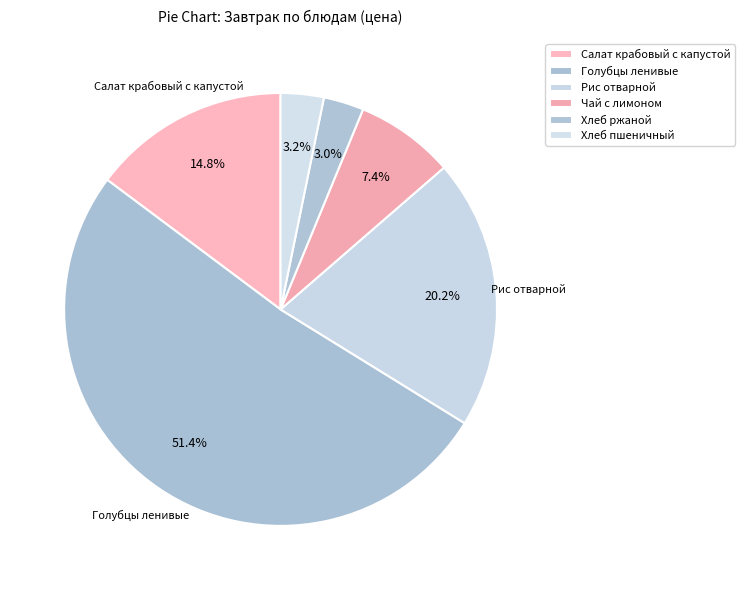

Does Рис отварной account for over 50% of the chart?

No